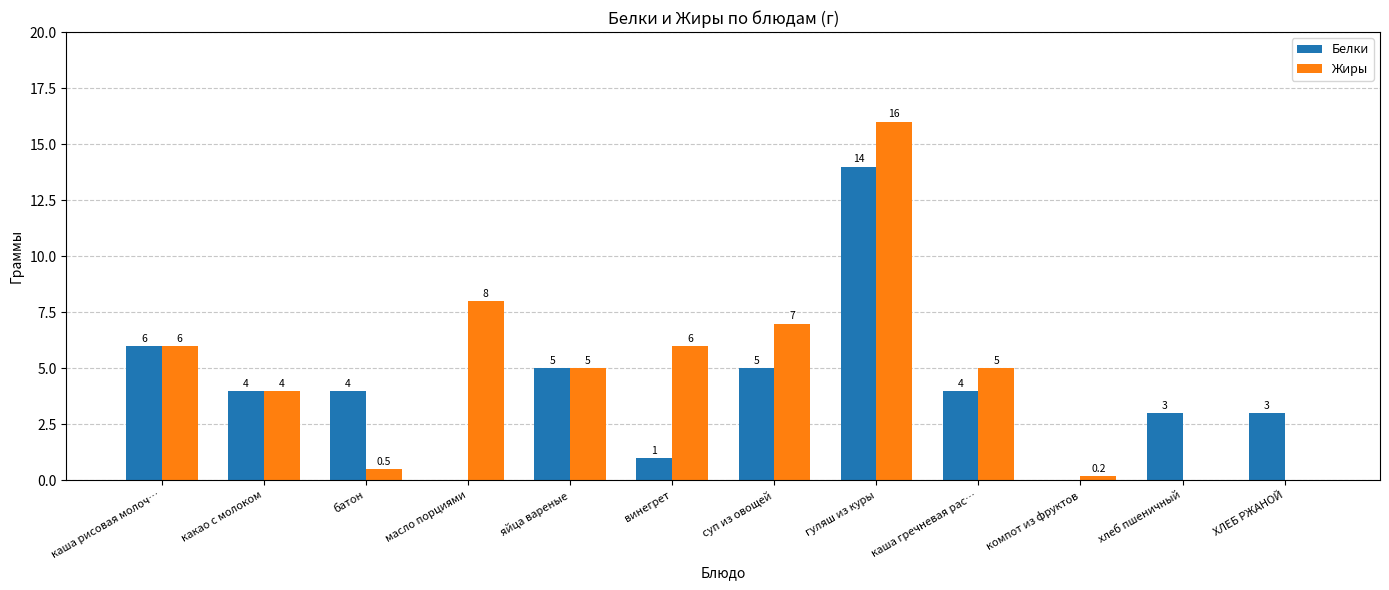

What are all the series names shown in the legend?

Белки, Жиры